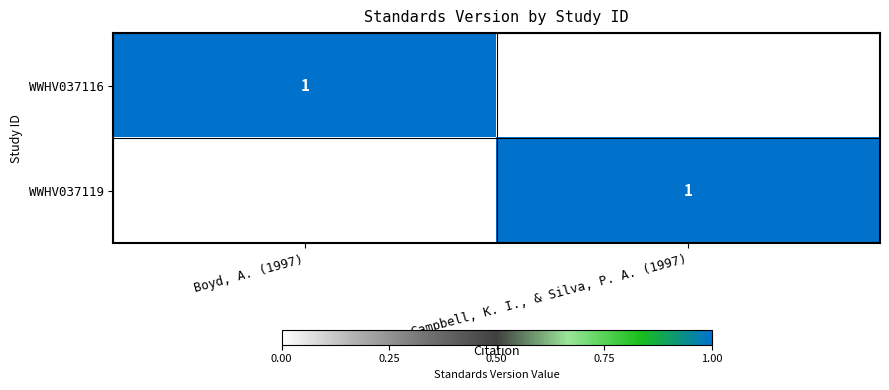

Count the number of data series in this chart.

2